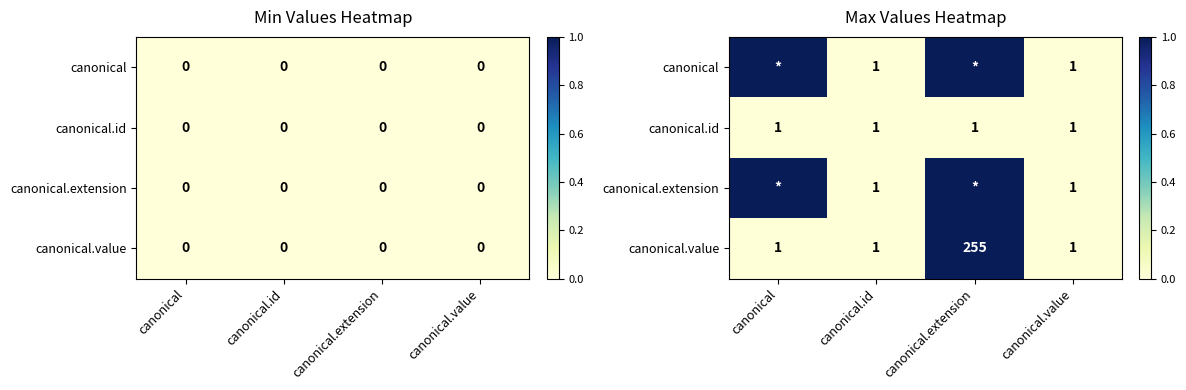

At which label is canonical closest to 0?

canonical.id